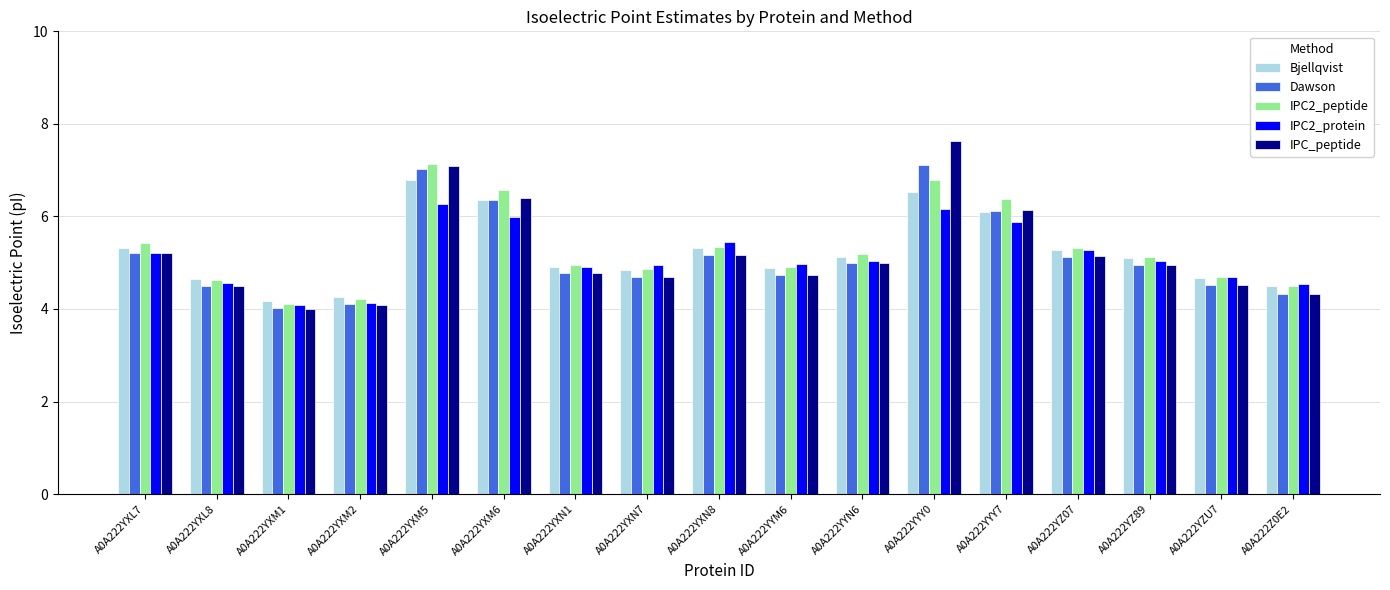

Which series has the widest spread of values?

IPC_peptide